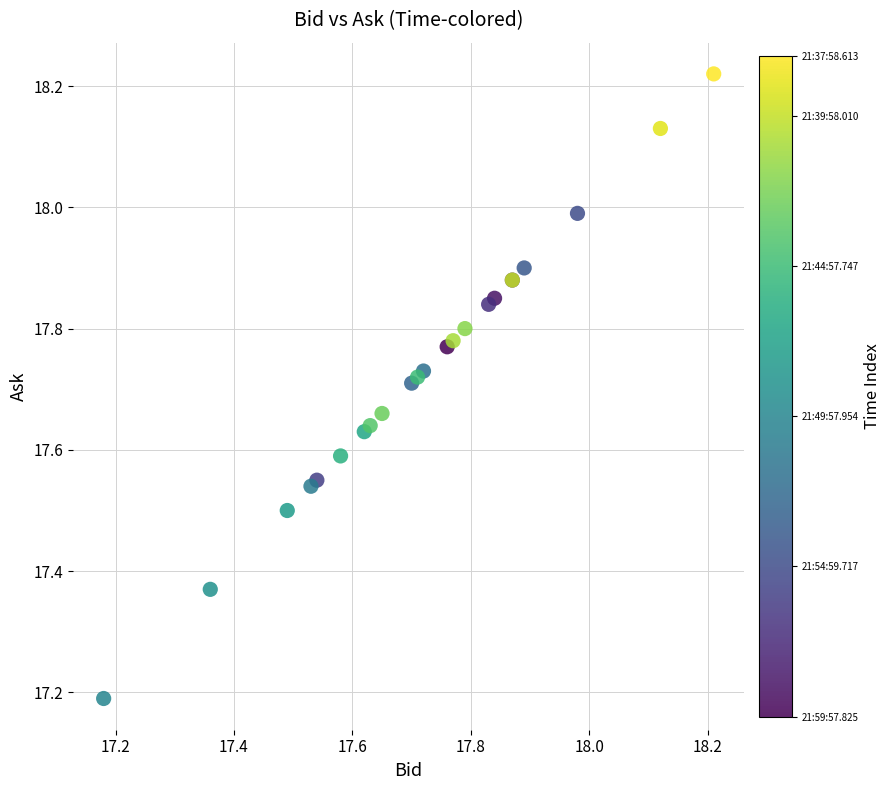

What Y value in the scatter plot is closest to 17?

17.2